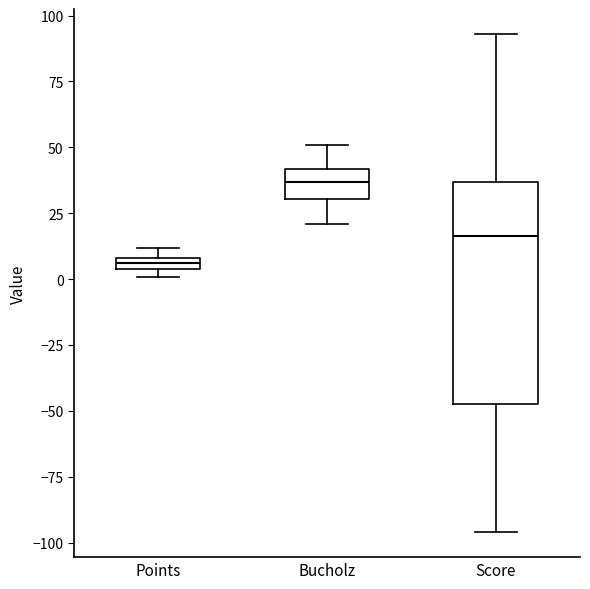

Which box is the tallest, from its lower edge to its upper edge?

Score